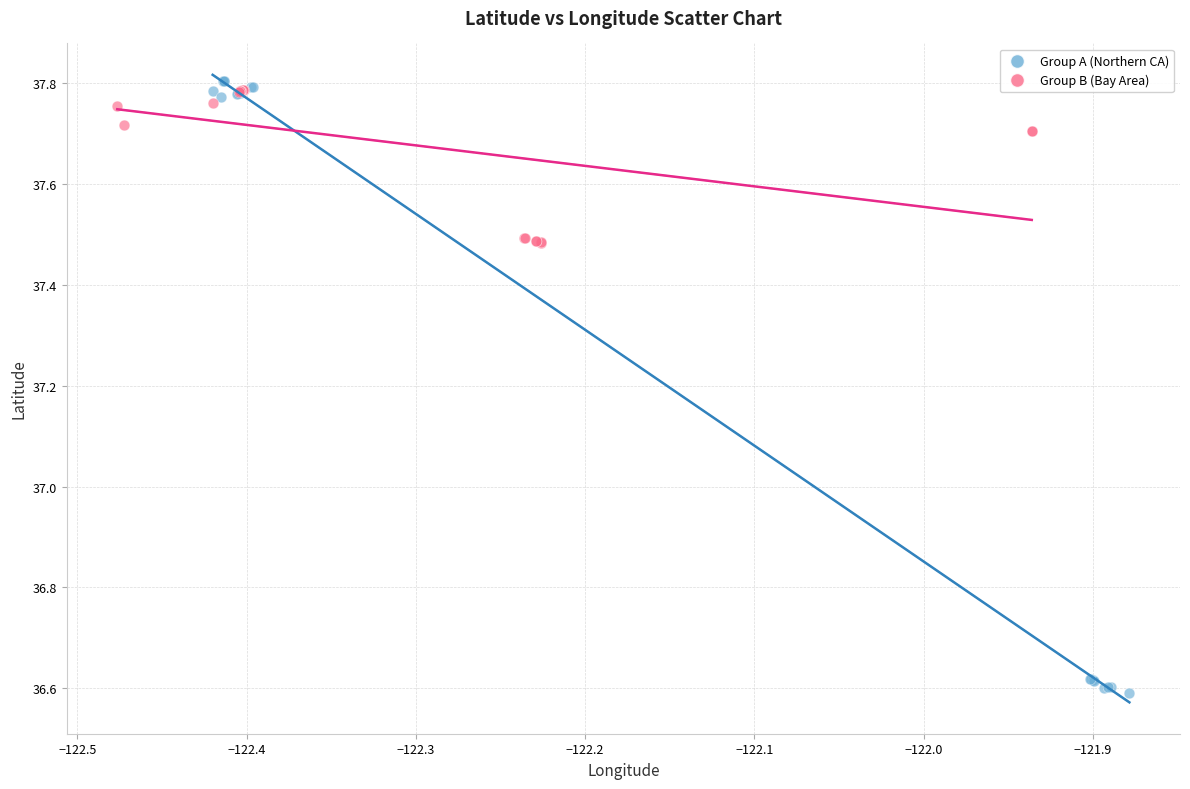

What are all the series names shown in the legend?

Group A (Northern CA), Group B (Bay Area)